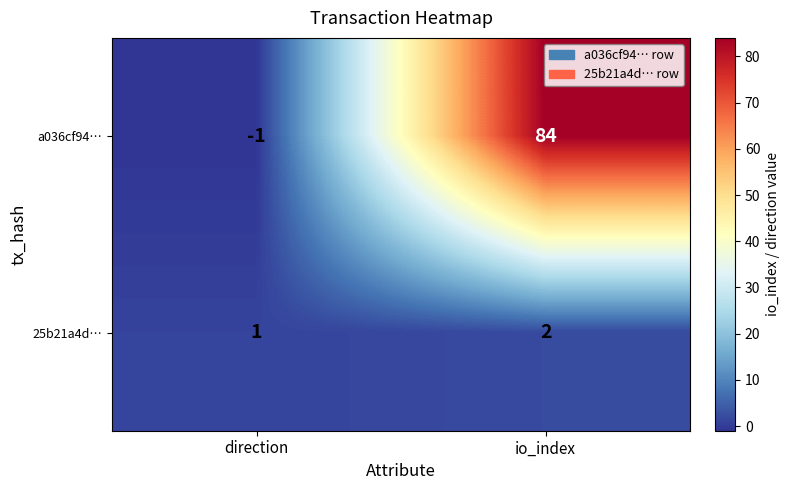

At io_index, list the series in order from smallest to largest.

25b21a4d…, a036cf94…